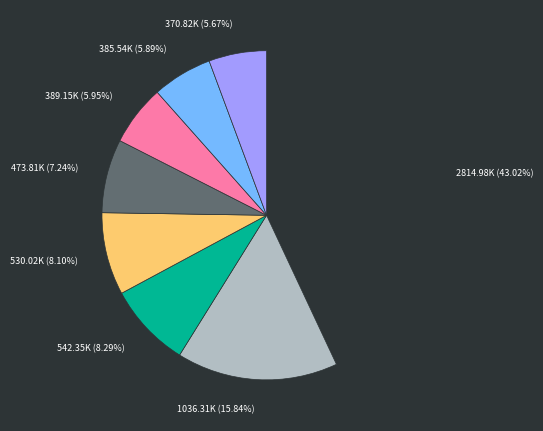

Is there any slice that represents more than half of the pie?

No